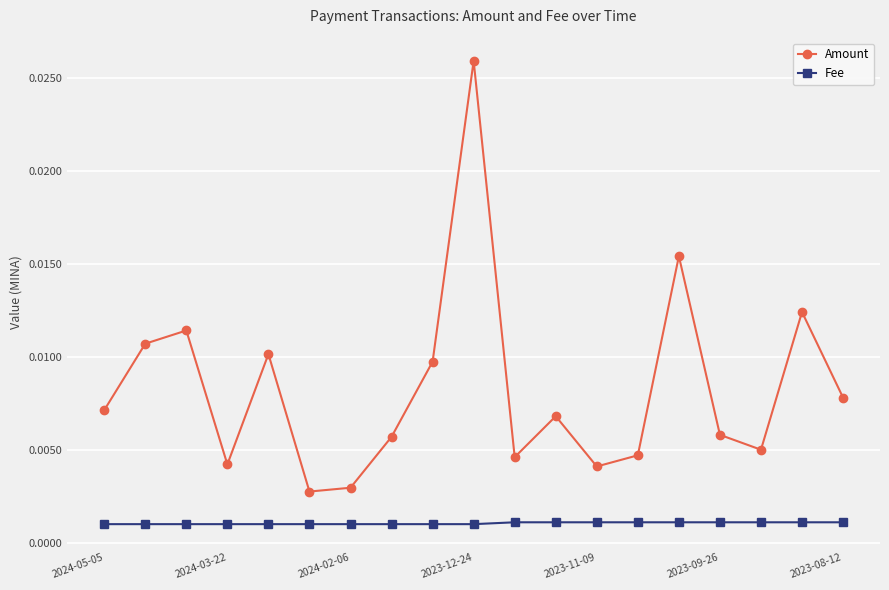

True or false: Fee and Amount intersect in this chart.

False